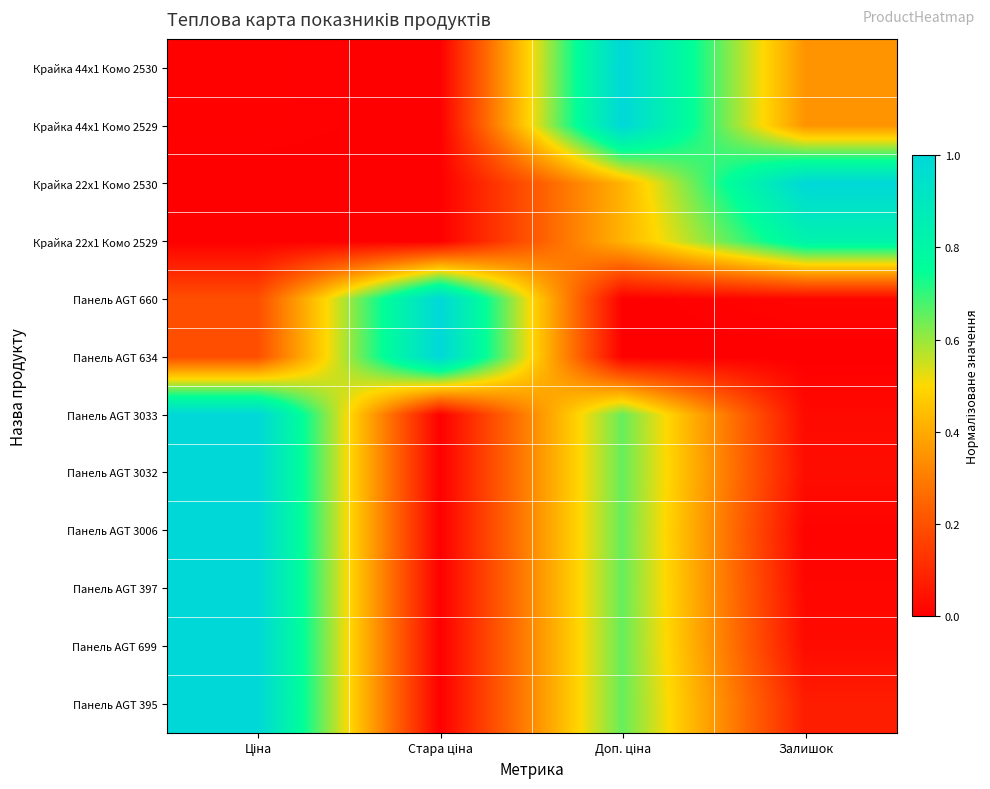

Reading right to left, extract all data points from this chart.

Крайка 44x1 Комо 2530: Залишок=0.4	Доп. ціна=1.0	Стара ціна=0.0	Ціна=0.0
Крайка 44x1 Комо 2529: Залишок=0.4	Доп. ціна=1.0	Стара ціна=0.0	Ціна=0.0
Крайка 22x1 Комо 2530: Залишок=1.0	Доп. ціна=0.4	Стара ціна=0.0	Ціна=0.0
Крайка 22x1 Комо 2529: Залишок=0.8	Доп. ціна=0.4	Стара ціна=0.0	Ціна=0.0
Панель AGT 660: Залишок=0.0	Доп. ціна=0.0	Стара ціна=1.0	Ціна=0.2
Панель AGT 634: Залишок=0.0	Доп. ціна=0.0	Стара ціна=1.0	Ціна=0.2
Панель AGT 3033: Залишок=0.0	Доп. ціна=0.6	Стара ціна=0.0	Ціна=1.0
Панель AGT 3032: Залишок=0.0	Доп. ціна=0.6	Стара ціна=0.0	Ціна=1.0
Панель AGT 3006: Залишок=0.0	Доп. ціна=0.6	Стара ціна=0.0	Ціна=1.0
Панель AGT 397: Залишок=0.0	Доп. ціна=0.6	Стара ціна=0.0	Ціна=1.0
Панель AGT 699: Залишок=0.0	Доп. ціна=0.6	Стара ціна=0.0	Ціна=1.0
Панель AGT 395: Залишок=0.1	Доп. ціна=0.6	Стара ціна=0.0	Ціна=1.0